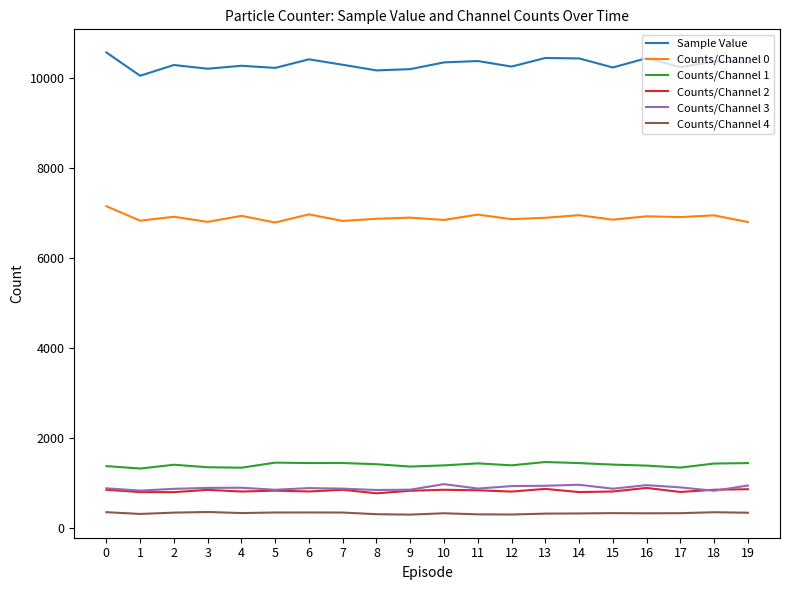

How many lines are shown in the chart?

6